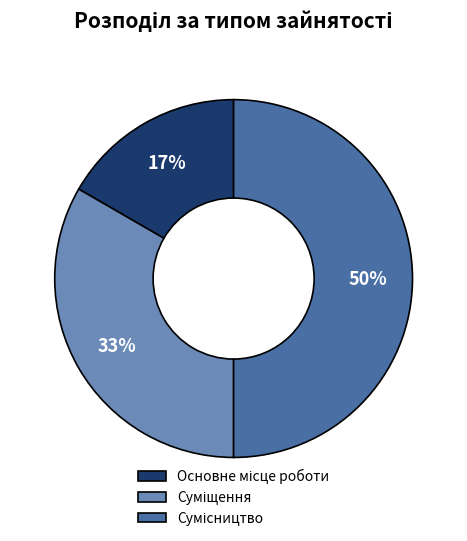

To the nearest percent, what is the difference between the largest and smallest slice percentages?

33%